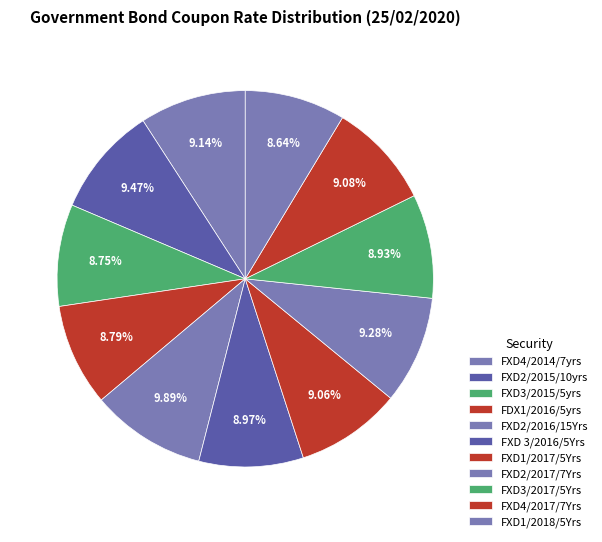

How many segments does this pie chart have?

11